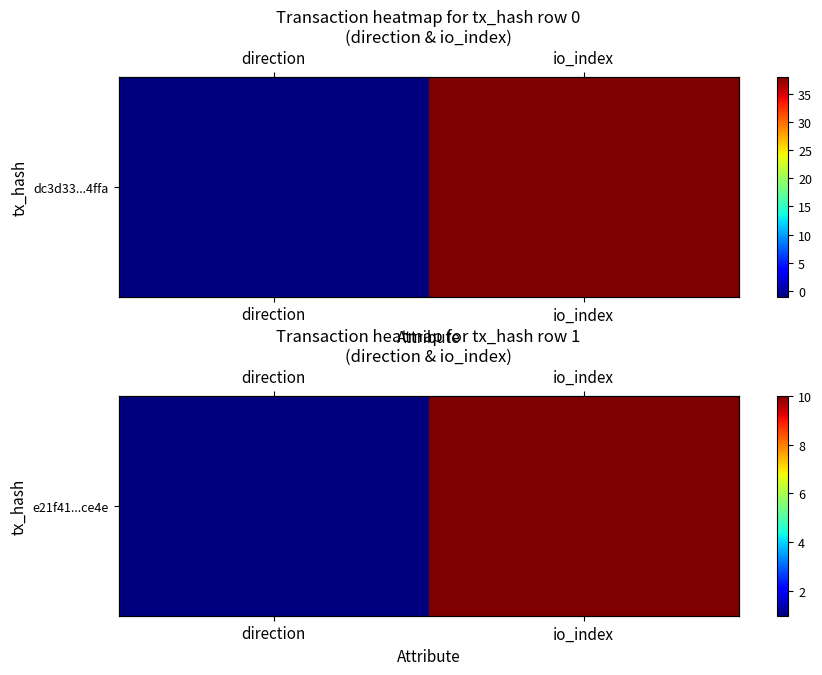

At which category does the chart reach its minimum across all series?

direction